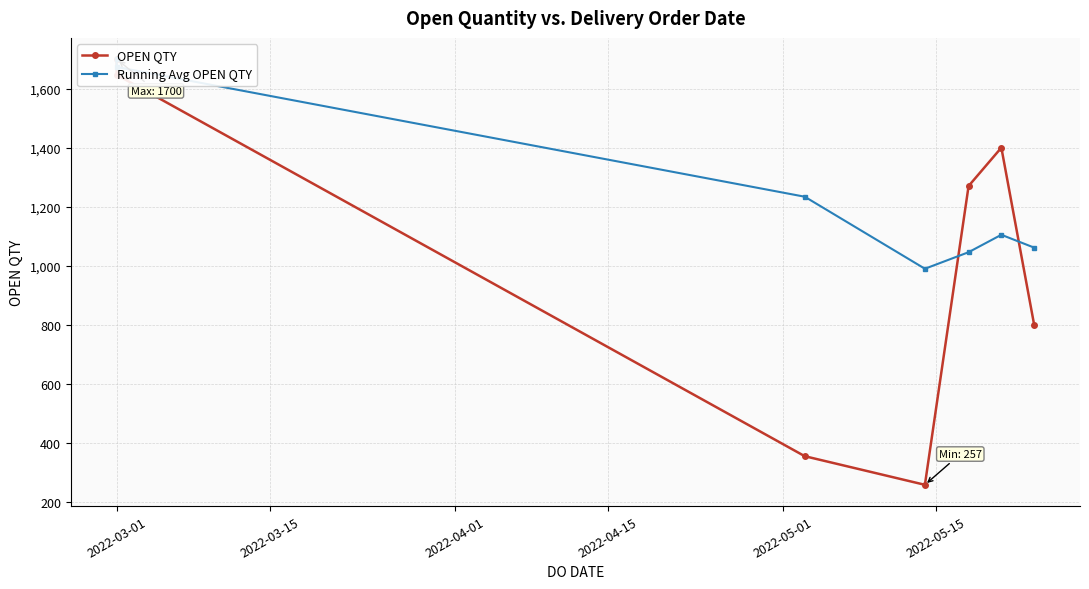

What is the total value across all series at 2022-04-15?

1246.5